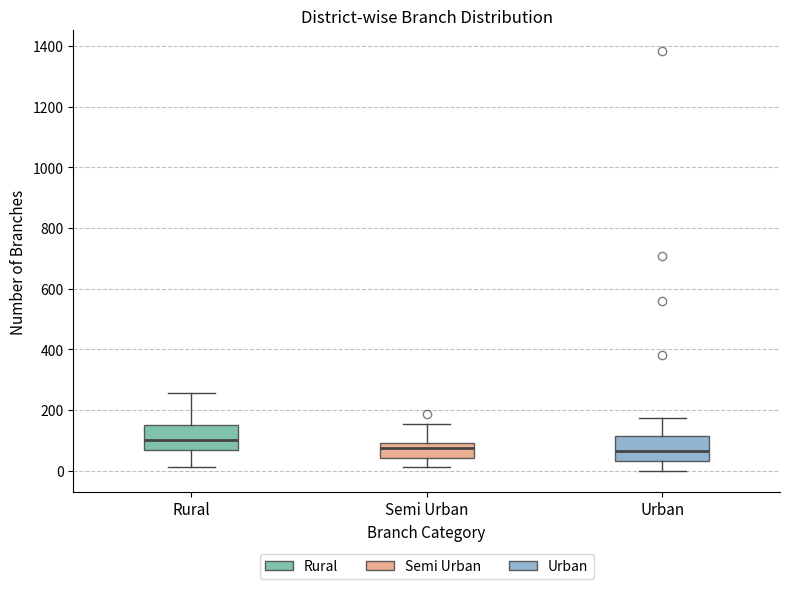

Where does the median line of the box for Rural sit on the y-axis? The values are not printed on the chart, so give them approximately, as read against the axis.

100